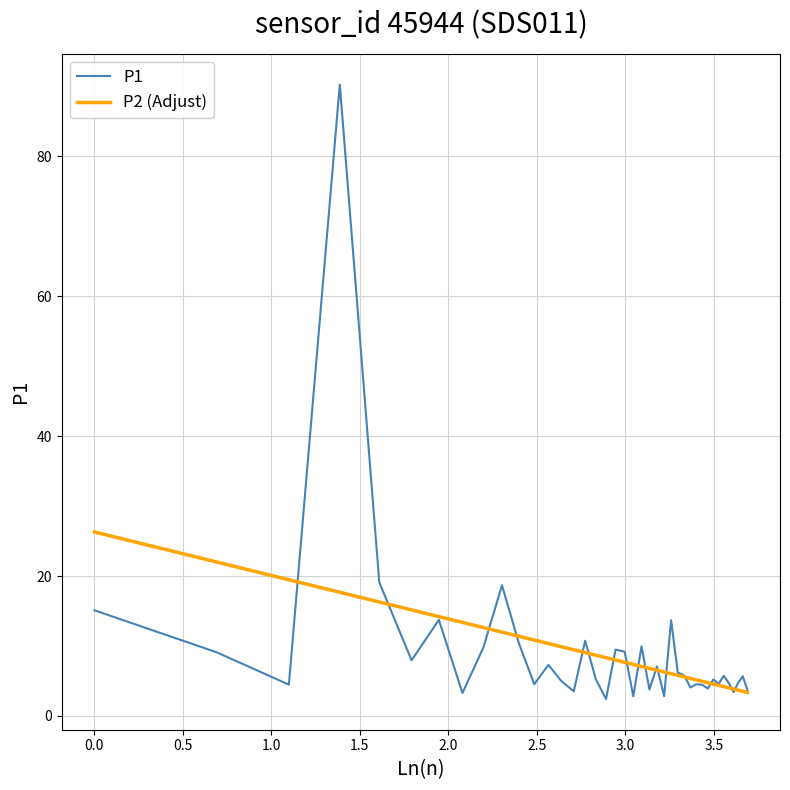

What is the minimum value for P1?

2.4